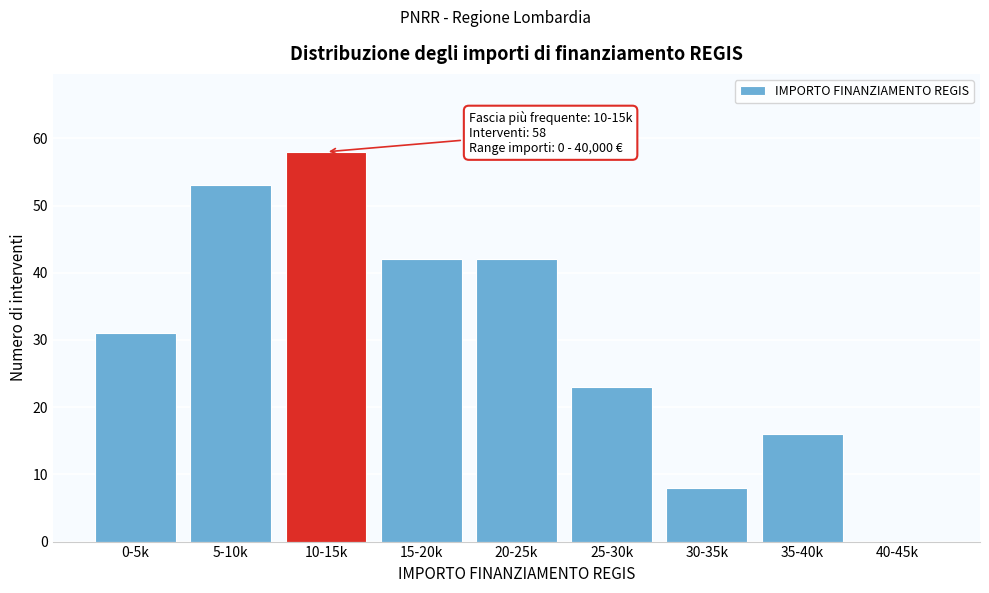

Reading right to left, what are all the values shown in this chart?

40-45k=0	35-40k=16	30-35k=8	25-30k=23	20-25k=42	15-20k=42	10-15k=58	5-10k=53	0-5k=31